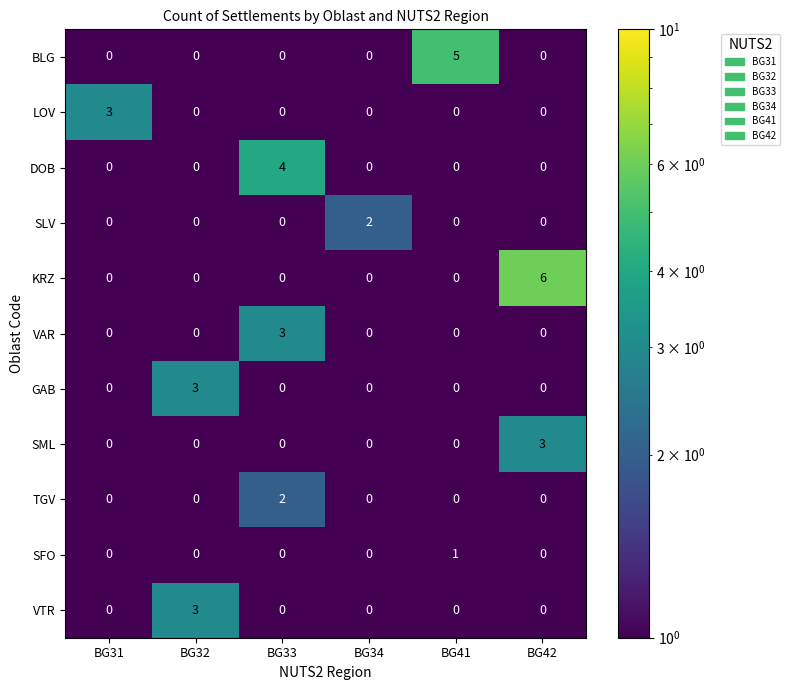

What is the difference between the highest and lowest values at BG41?

5